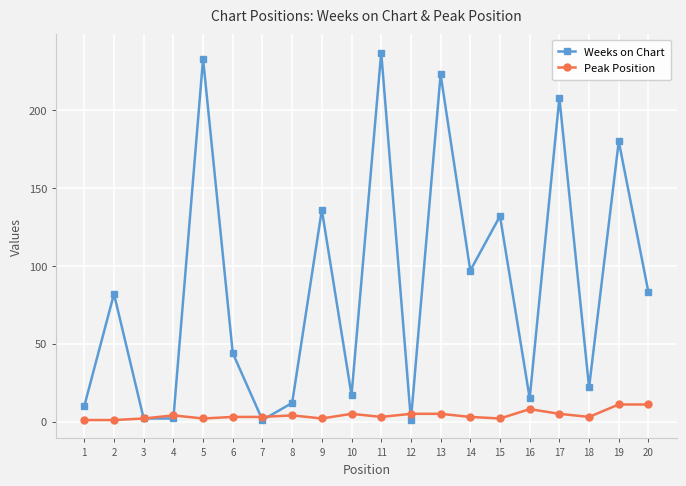

What is the difference between the highest and lowest values at 11?

234